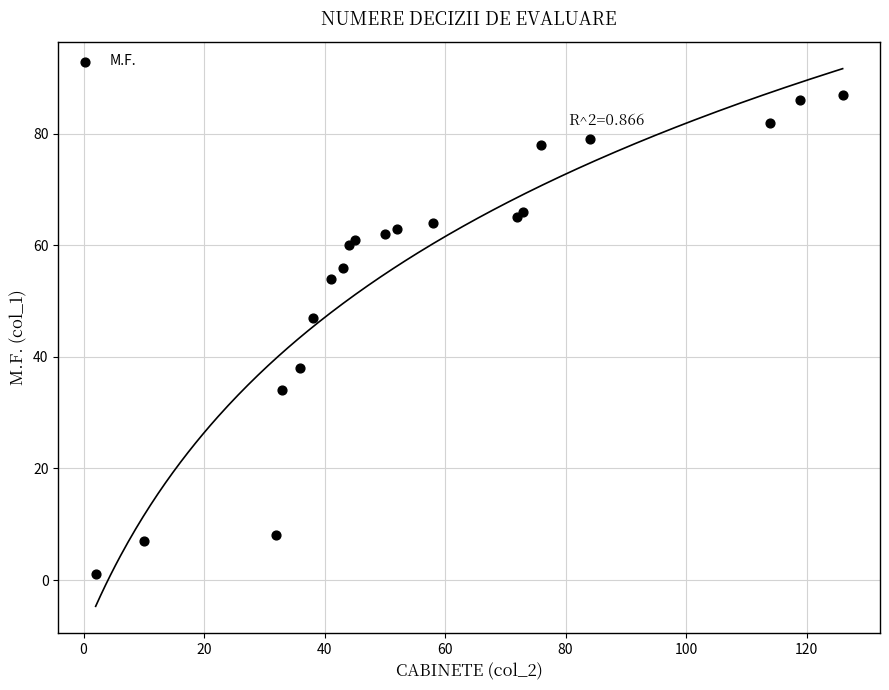

What Y value in the scatter plot is closest to 44?

47